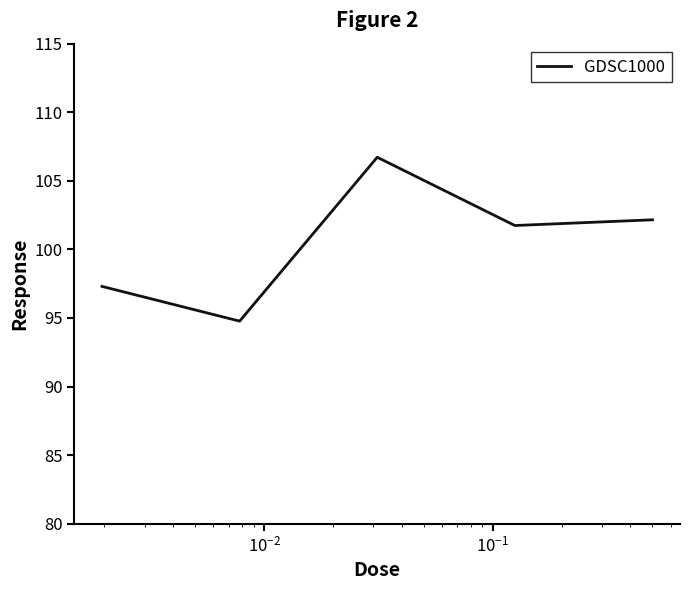

How many interior local peaks (higher than both neighbors) does the data have?

1